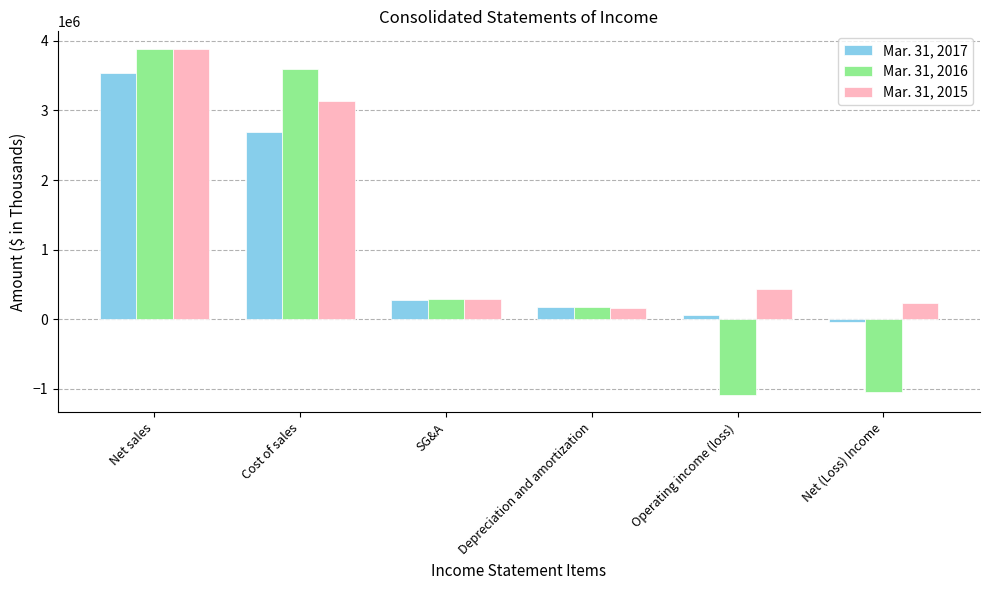

What is the difference between the maximum and minimum values in the Mar. 31, 2015 series?

3730399